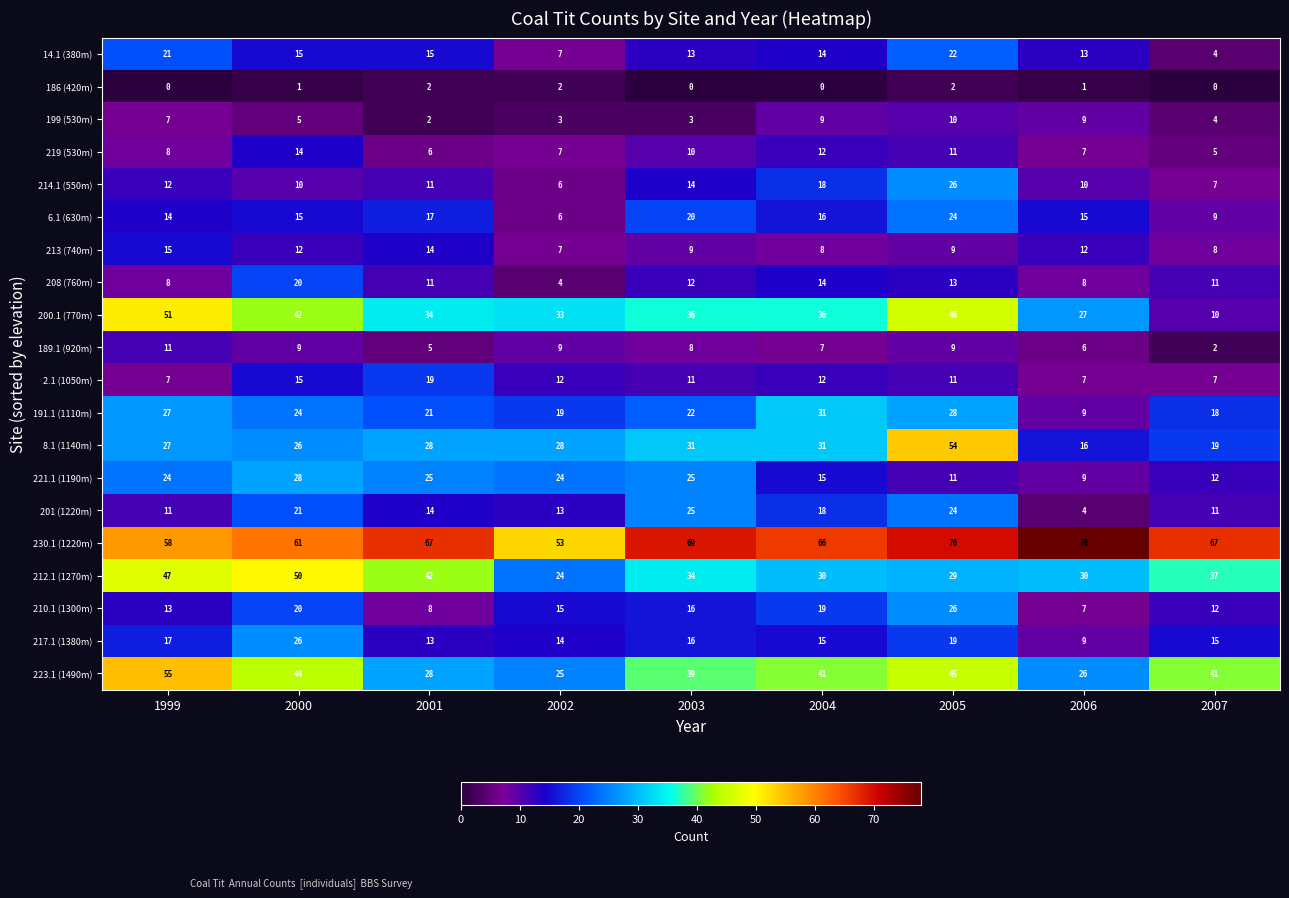

At which category is the sum across all series the highest?

2005